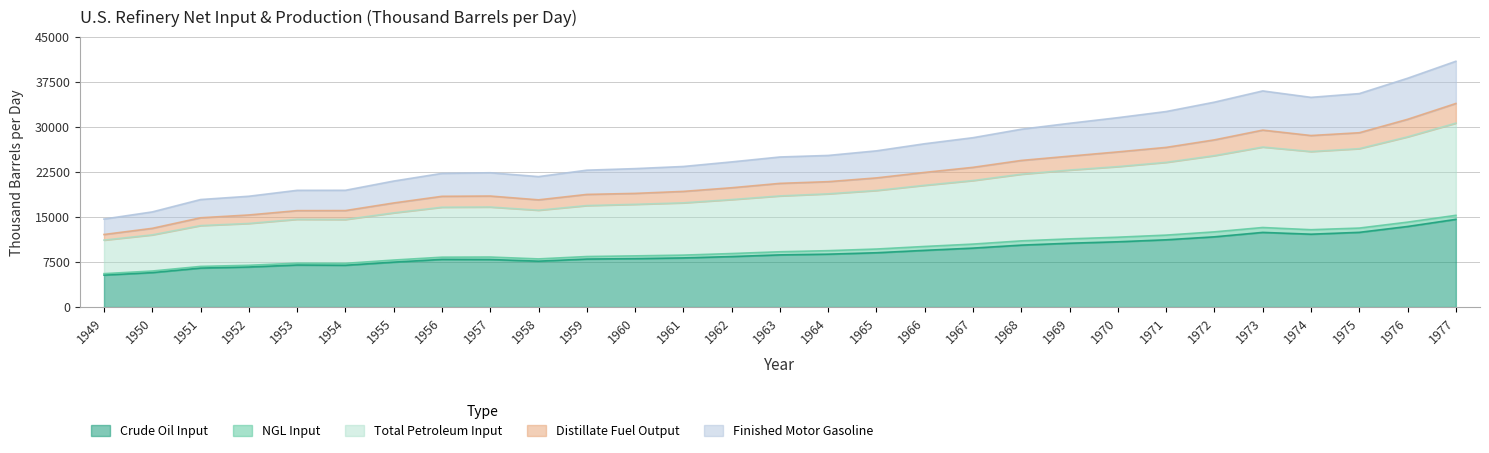

What is the highest value of the Finished Motor Gasoline series?

40933.1